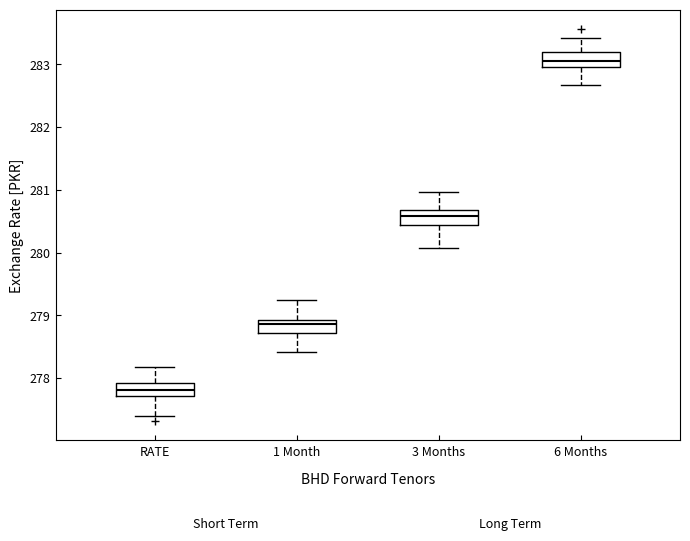

Reading left to right, transcribe this box plot: for each box, give where its median line is, the range the box spans, and where its two whiskers end, as read against the y-axis. The values are not printed on the chart, so give them approximately, as read against the axis.

RATE: median 277.8, box 277.7 to 277.9, whiskers 277.4 to 278.2
1 Month: median 278.9 (just below the box's upper edge), box 278.7 to 278.9, whiskers 278.4 to 279.2
3 Months: median 280.6, box 280.4 to 280.7, whiskers 280.1 to 281.0
6 Months: median 283.1, box 283.0 to 283.2, whiskers 282.7 to 283.4